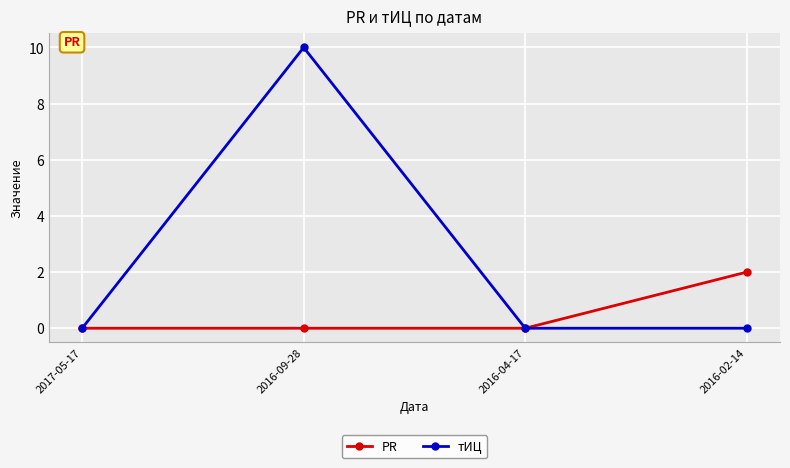

At how many categories does at least one series exceed 4?

1